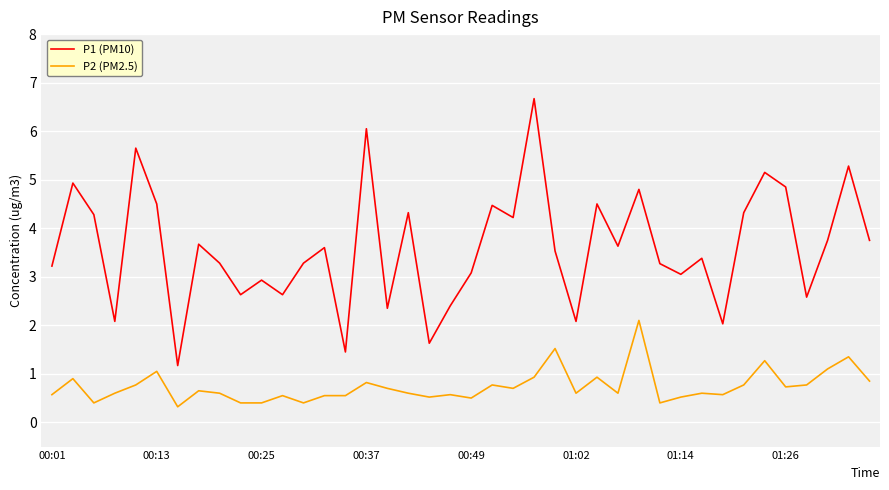

True or false: P1 (PM10) and P2 (PM2.5) cross at least once.

False